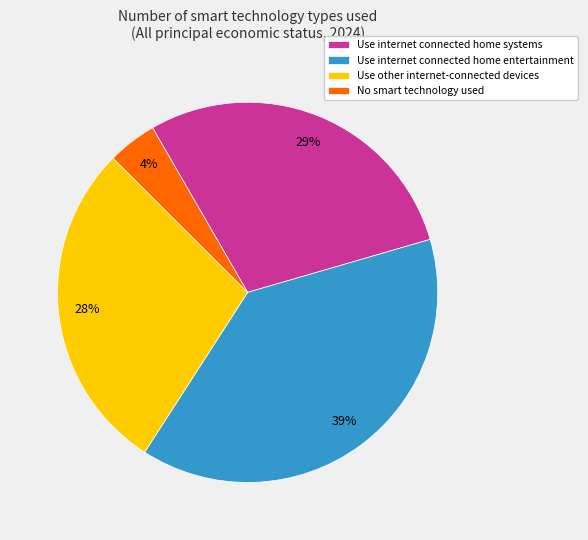

The Use internet connected home entertainment slice represents 39% of the pie. True or false?

True